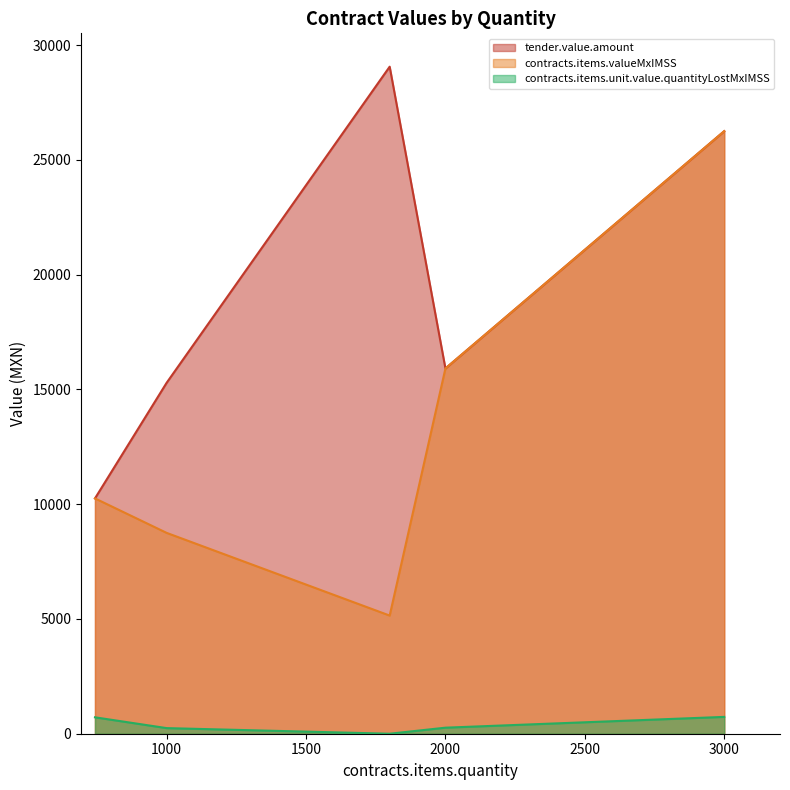

At which category is the sum across all series the highest?

3000